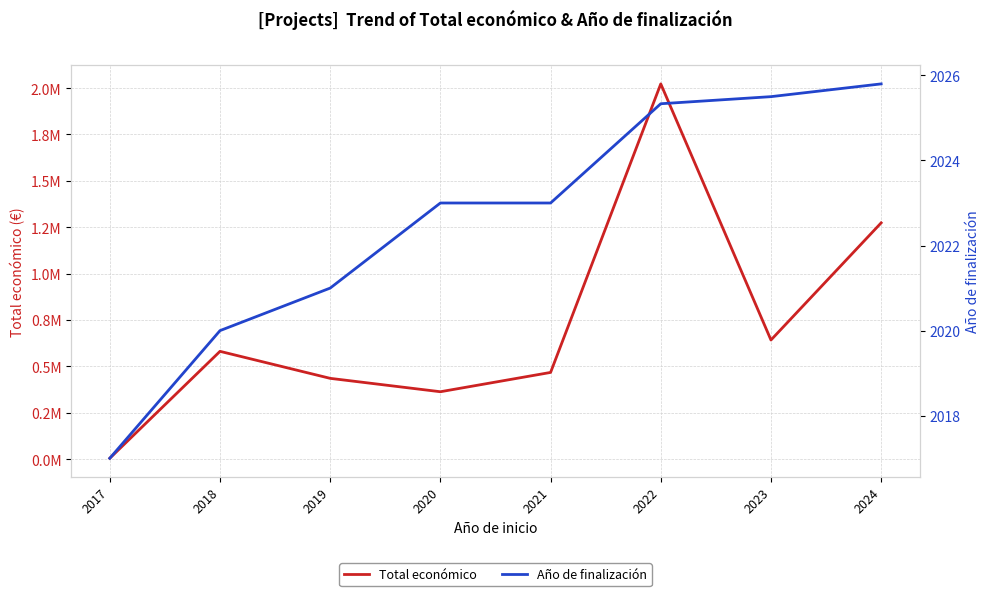

What is the lowest value of the Año de finalización series?

2017.0